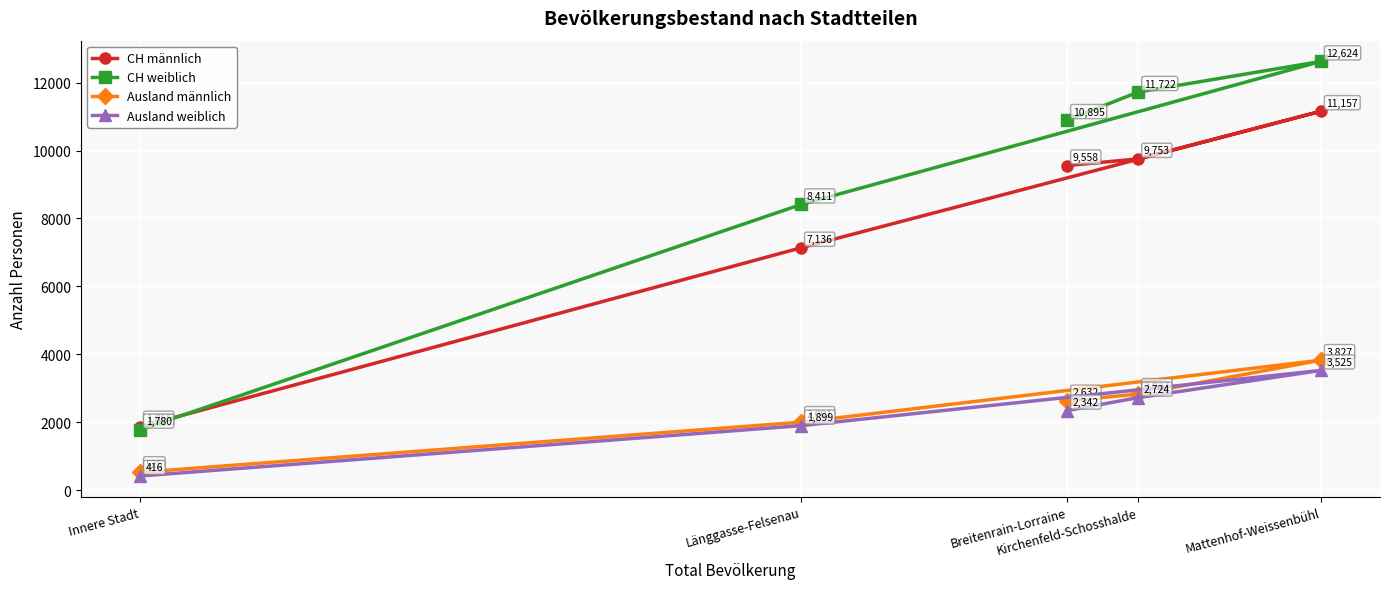

True or false: CH männlich has a value of 4166 at Mattenhof-Weissenbühl.

False